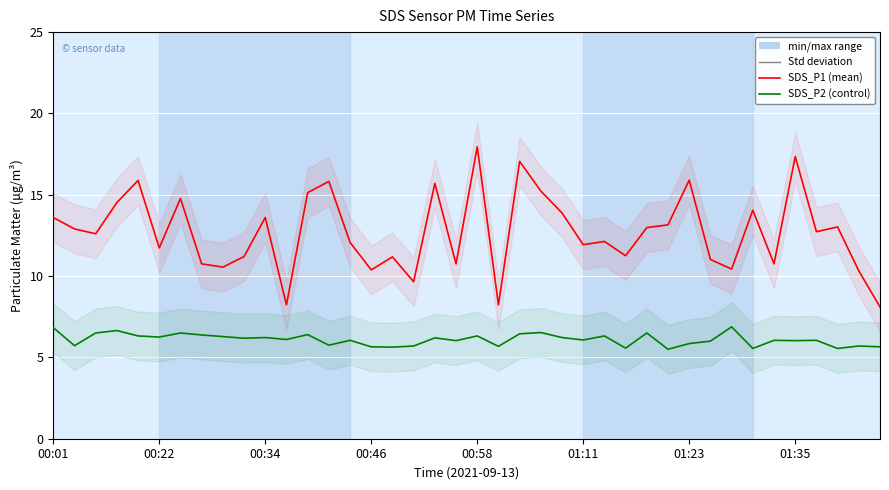

At which label does SDS_P1 first exceed 12?

00:01